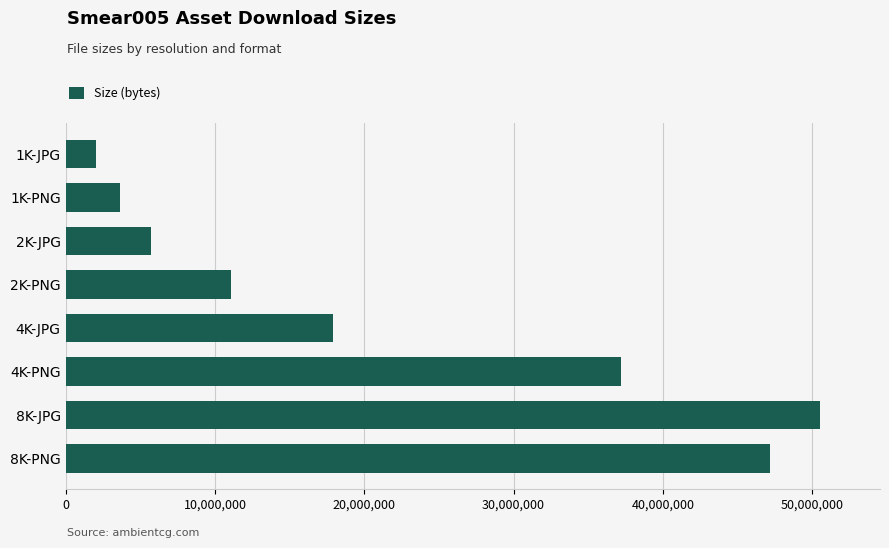

Count the number of categories in the chart.

8